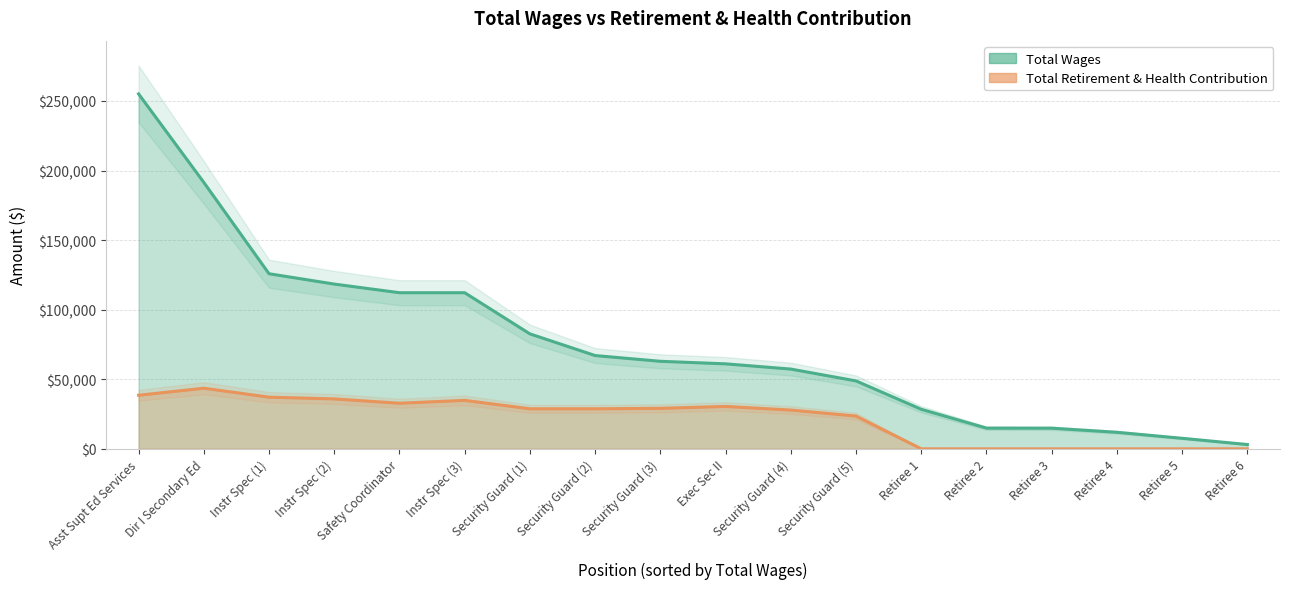

What is the highest value of the total_wages series?

255048